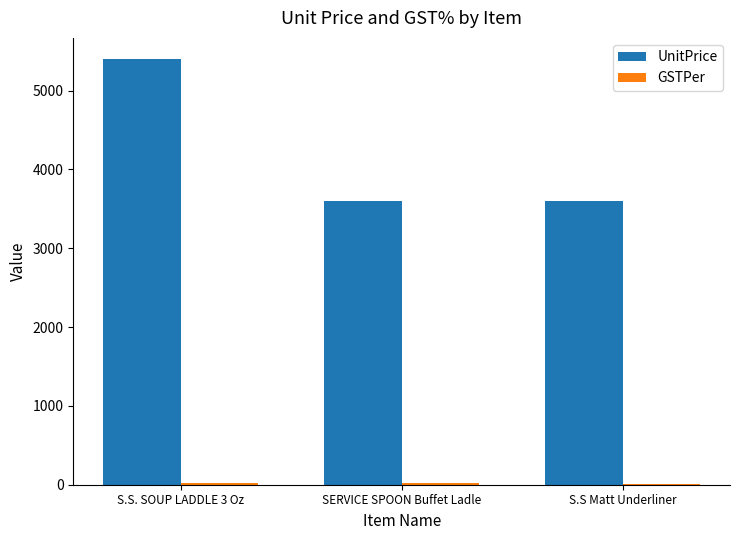

What is the greatest value displayed?

5400